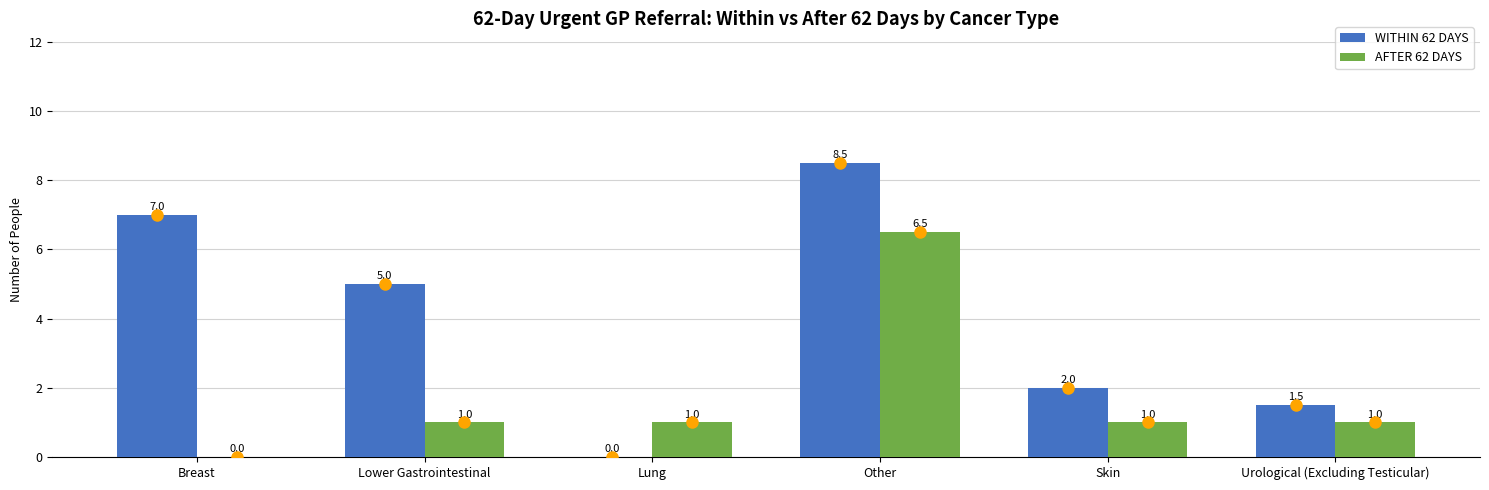

What is the sum of the AFTER 62 DAYS values at Lower Gastrointestinal and Other?

7.5